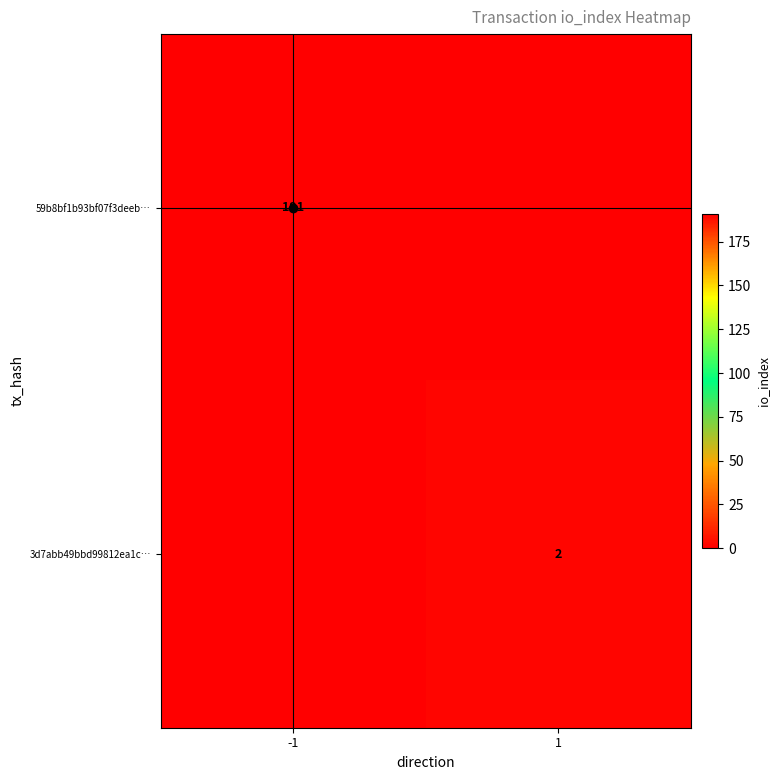

The 59b8bf1b93bf07f3deeb… series shows 310 at -1. True or false?

False